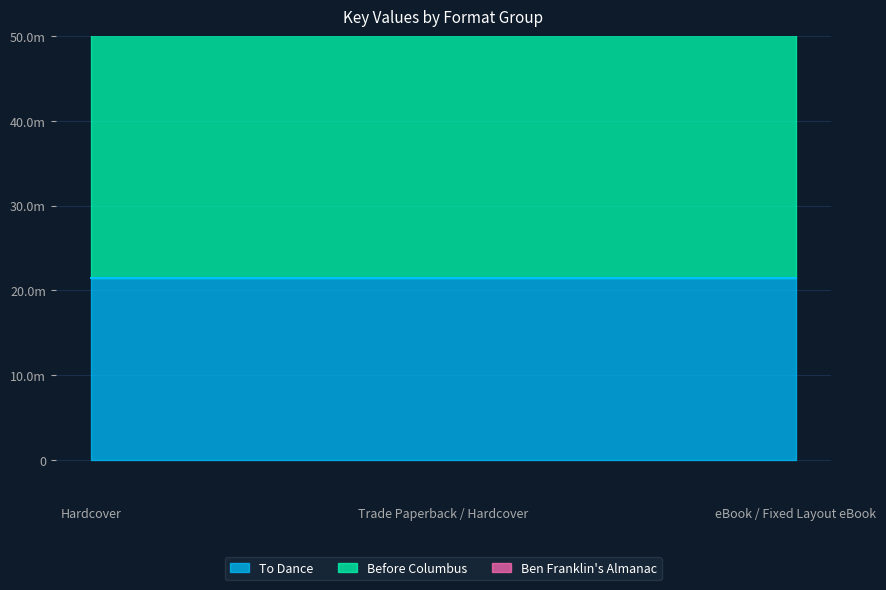

Between Trade Paperback / Hardcover and eBook / Fixed Layout eBook, which series saw the biggest shift?

To Dance